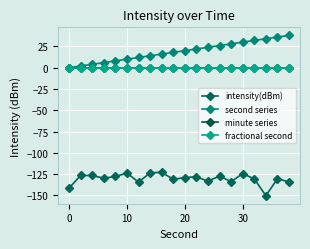

True or false: intensity(dBm) and minute series cross at least once.

False